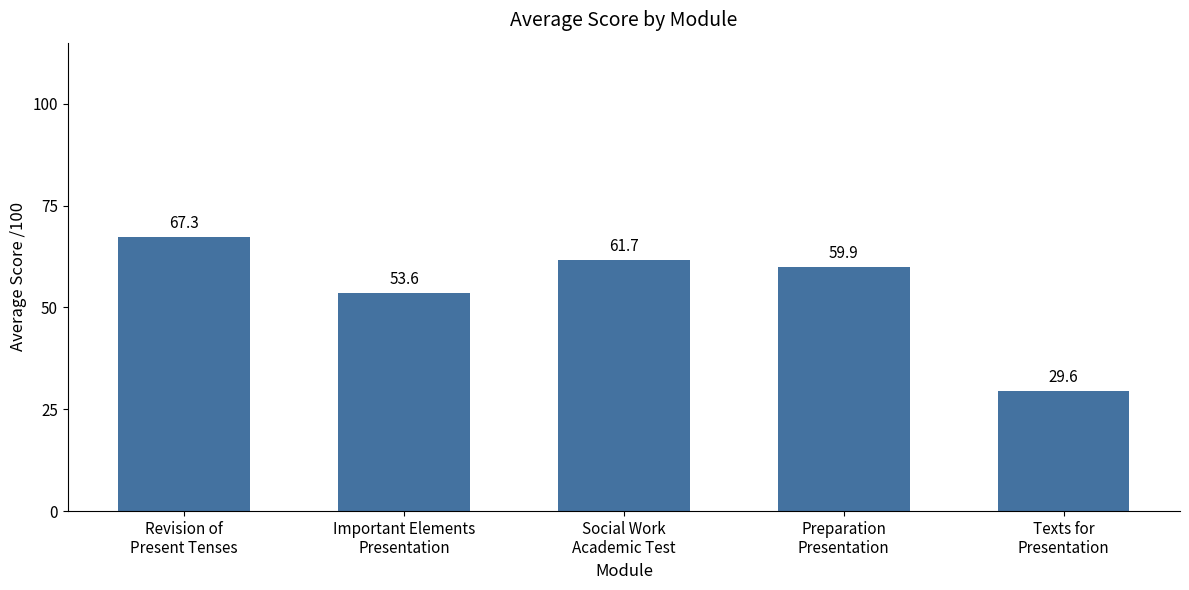

Does the chart contain stacked bars?

No